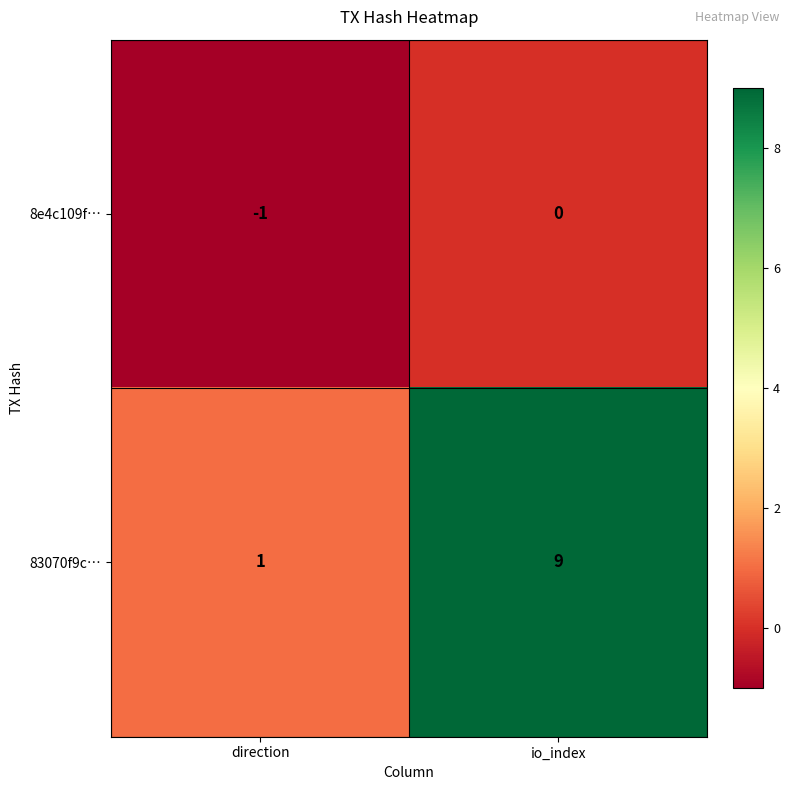

What is the sum of the 83070f9c… values at direction and io_index?

10